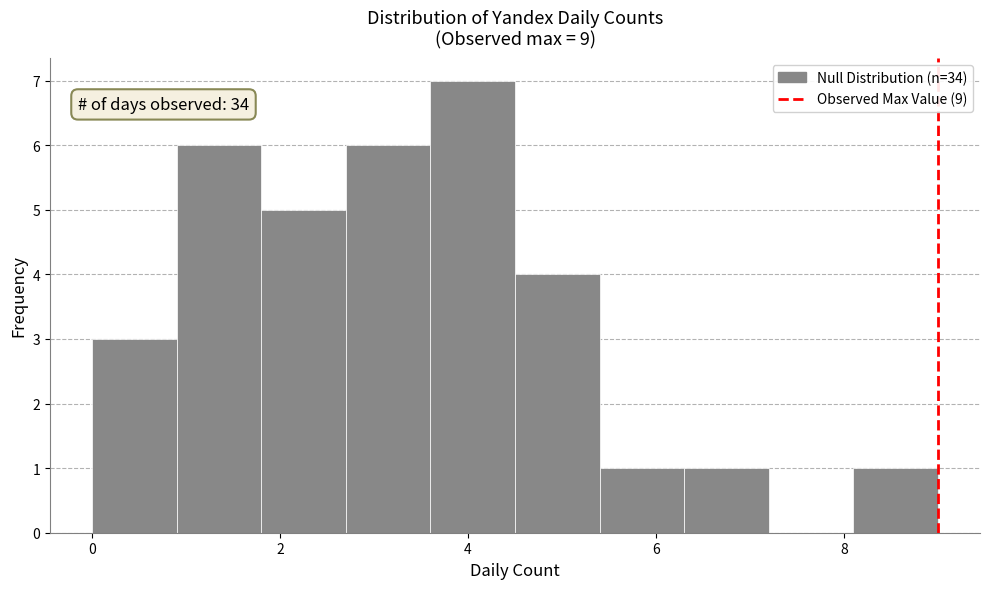

Over which range of the x-axis is the bar tallest?

3.6 to 4.5